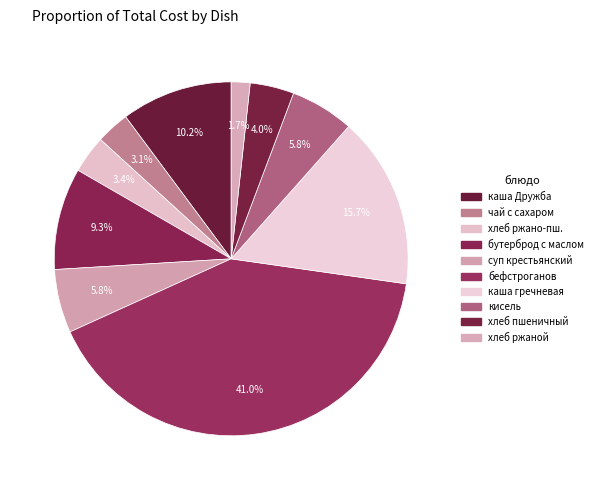

To the nearest percent, what is the difference between the largest and smallest slice percentages?

39%